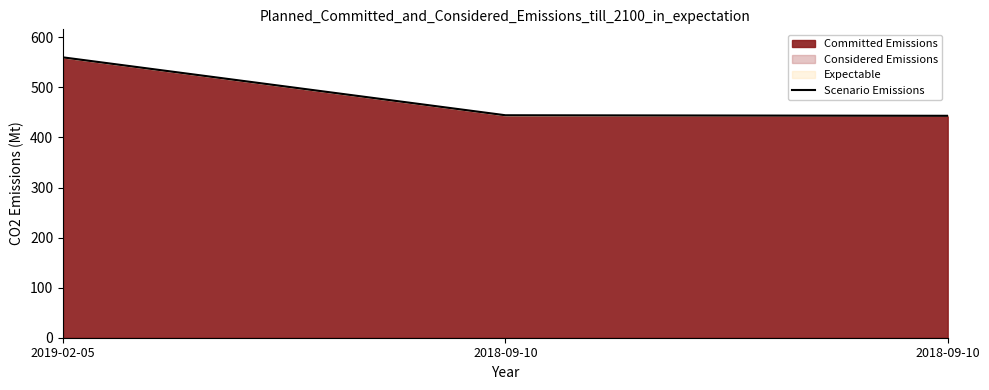

How many data points does each series have?

3